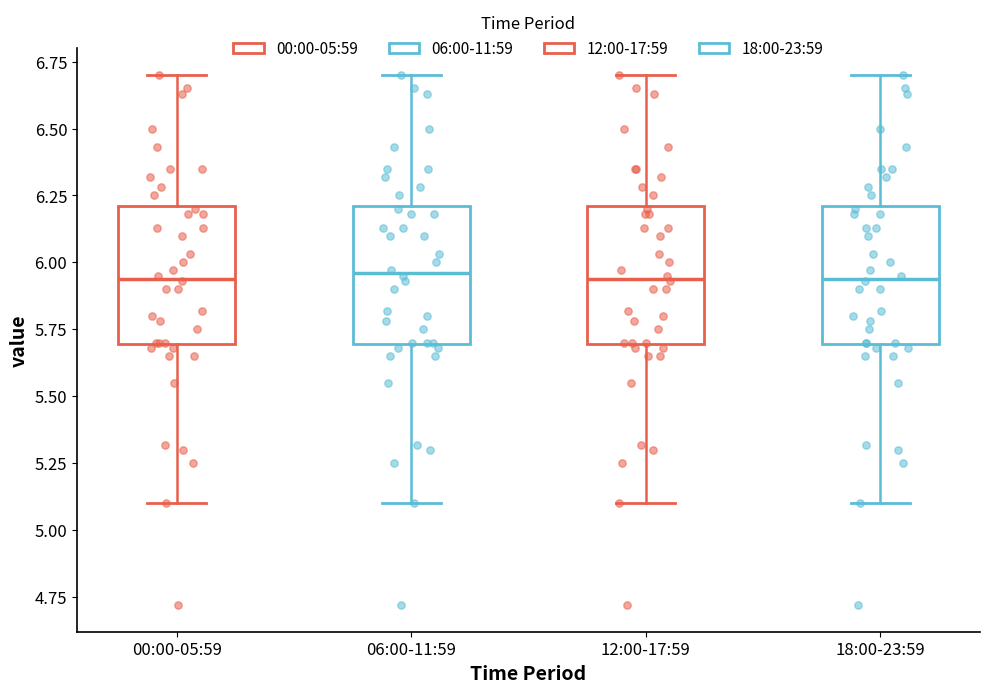

Reading left to right, read every box against the y-axis: the position of its median line, the range the box covers, and the ends of its whiskers. The values are not printed on the chart, so give them approximately, as read against the axis.

00:00-05:59: median 5.95, box 5.70 to 6.20, whiskers 5.10 to 6.70
06:00-11:59: median 5.95, box 5.70 to 6.20, whiskers 5.10 to 6.70
12:00-17:59: median 5.95, box 5.70 to 6.20, whiskers 5.10 to 6.70
18:00-23:59: median 5.95, box 5.70 to 6.20, whiskers 5.10 to 6.70